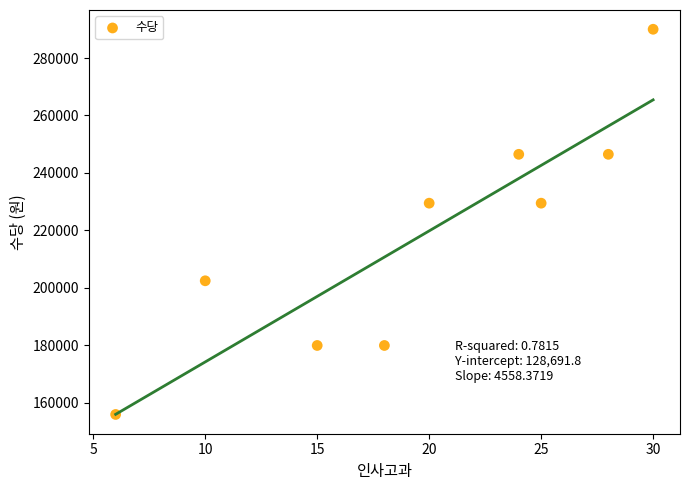

What is the range of Y values (max minus min)?

134000